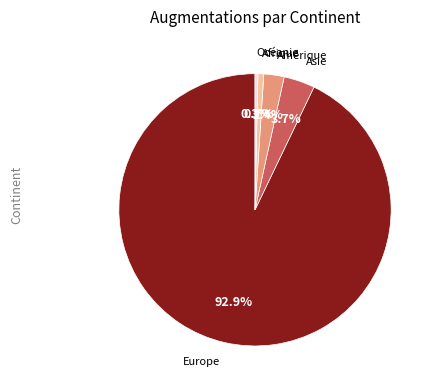

Is there any slice that represents more than half of the pie?

Yes